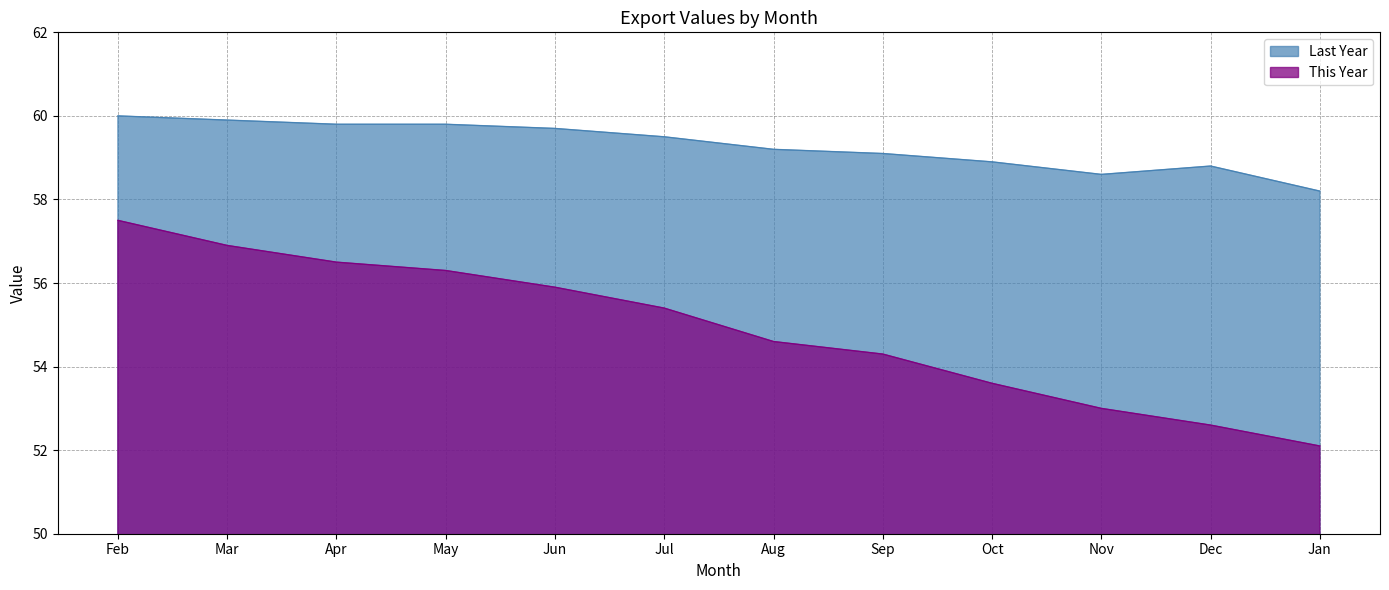

Reading left to right, transcribe all the data shown in this chart.

Last Year: Feb=60.0	Mar=59.9	Apr=59.8	May=59.8	Jun=59.7	Jul=59.5	Aug=59.2	Sep=59.1	Oct=58.9	Nov=58.6	Dec=58.8	Jan=58.2
This Year: Feb=57.5	Mar=56.9	Apr=56.5	May=56.3	Jun=55.9	Jul=55.4	Aug=54.6	Sep=54.3	Oct=53.6	Nov=53.0	Dec=52.6	Jan=52.1